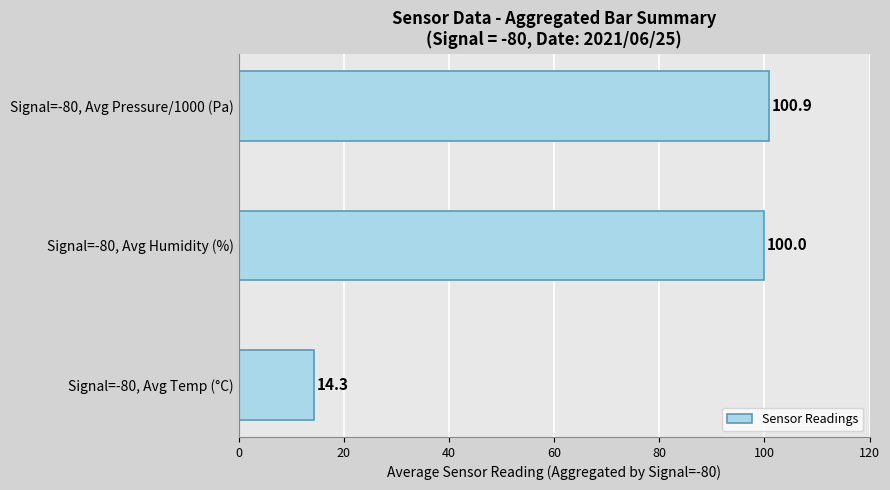

Rank the categories by value from lowest to highest.

Signal=-80, Avg Temp (°C), Signal=-80, Avg Humidity (%), Signal=-80, Avg Pressure/1000 (Pa)